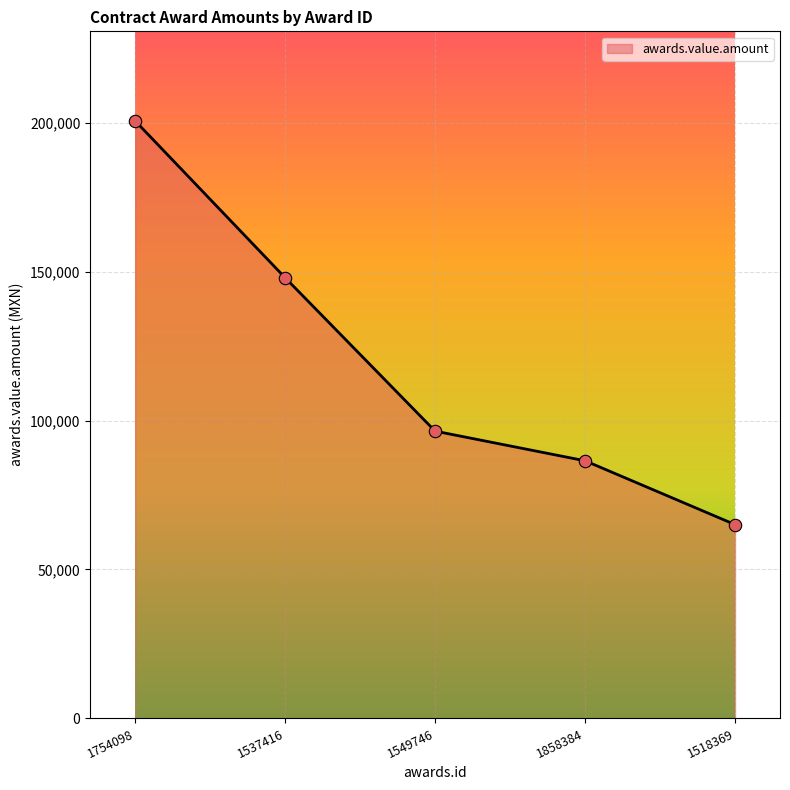

Which has a higher value, 1549746 or 1754098?

1754098